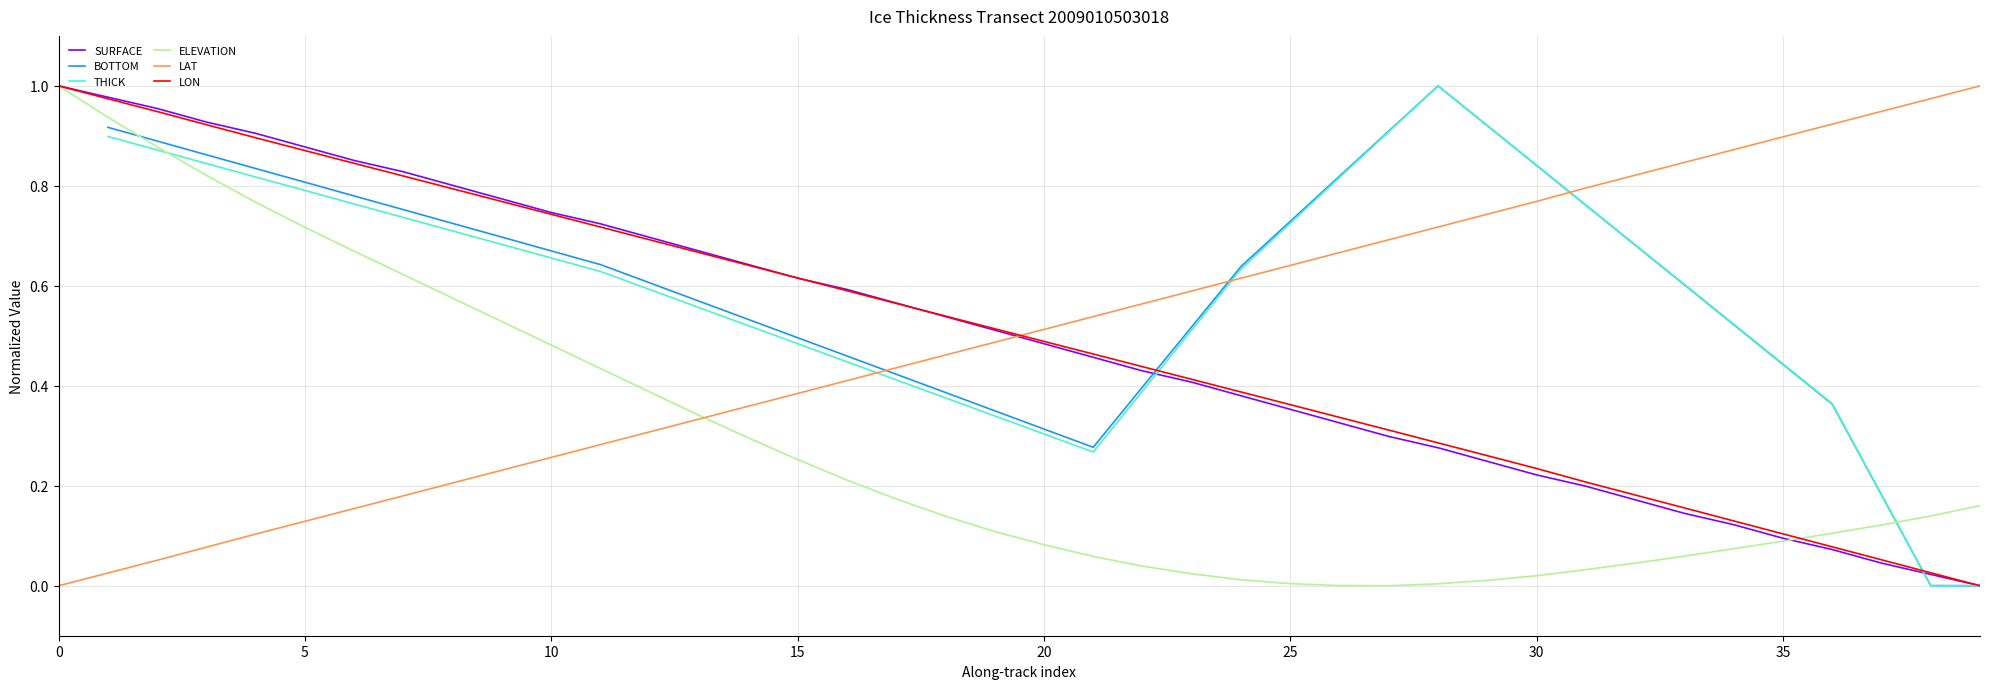

How many interior local valleys does the THICK series have?

2